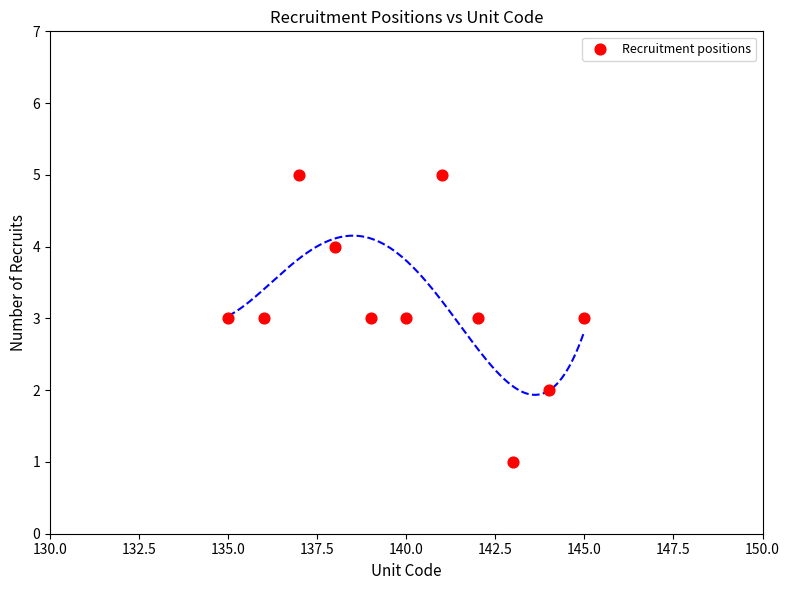

What is the range of X values (max minus min)?

10